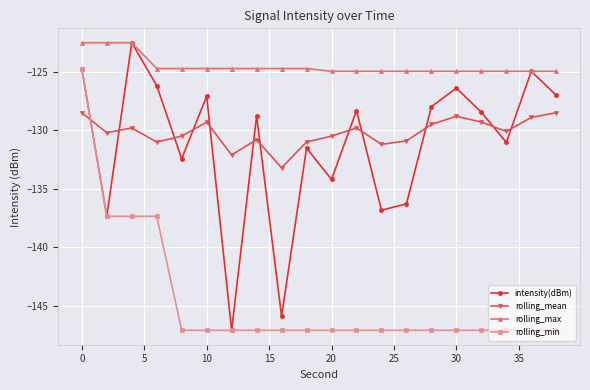

How many interior local valleys does the intensity(dBm) series have?

7